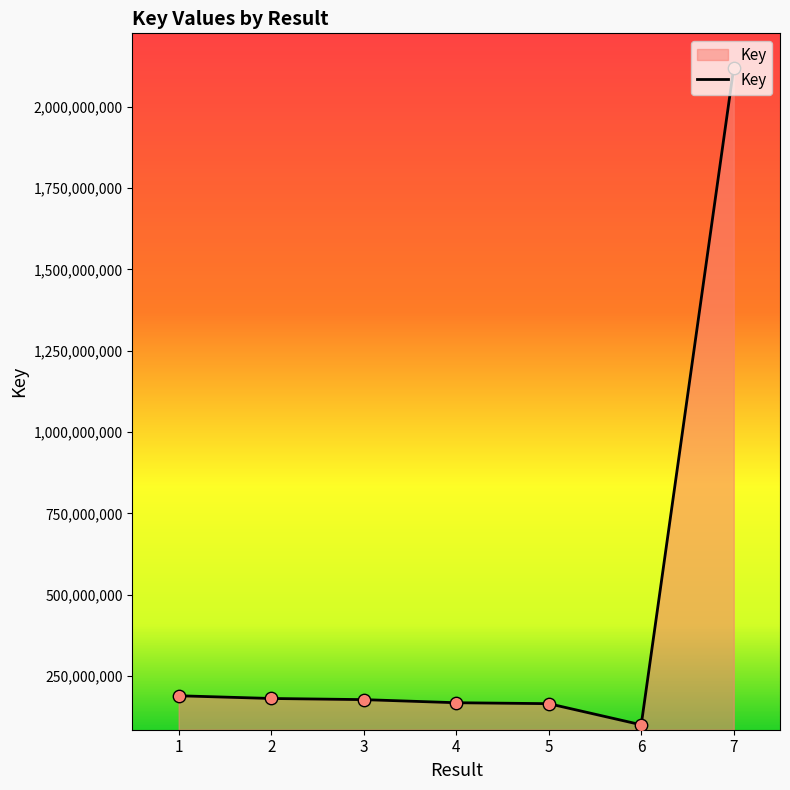

What is the ratio of the value at 2 to the value at 5?

1.1